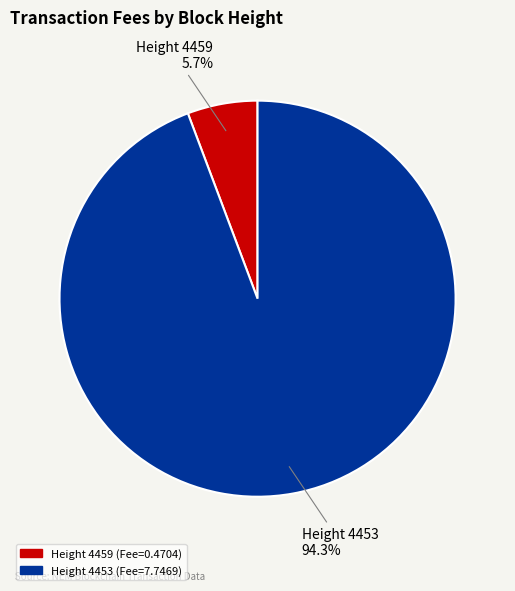

To the nearest percent, what is the average slice percentage?

50%